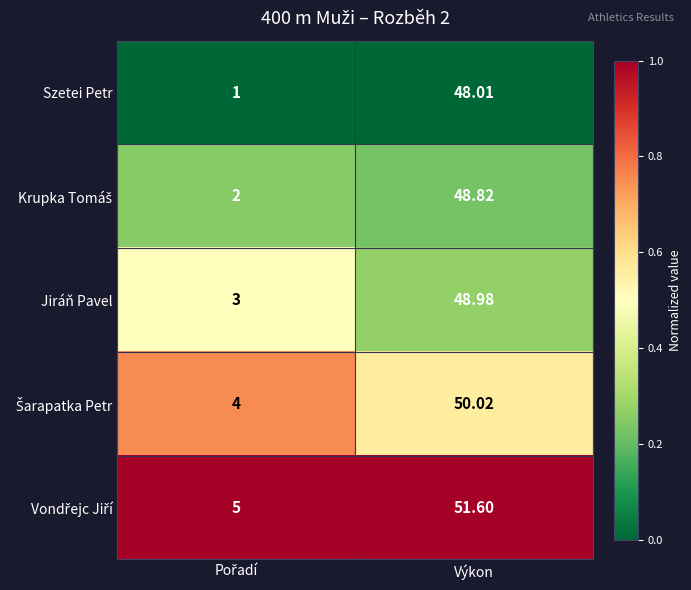

Which series has the largest range (max minus min)?

Szetei Petr